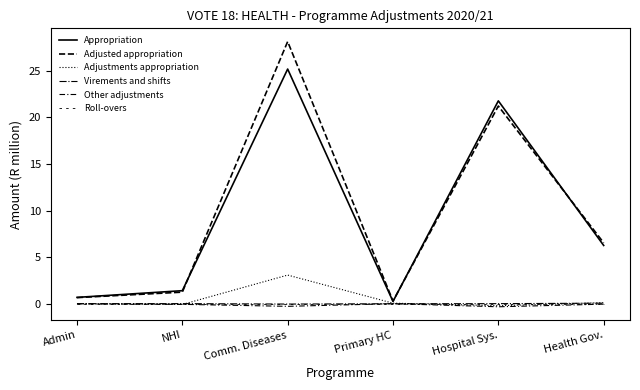

Which has a higher value, Primary HC or Health Gov.?

Health Gov.